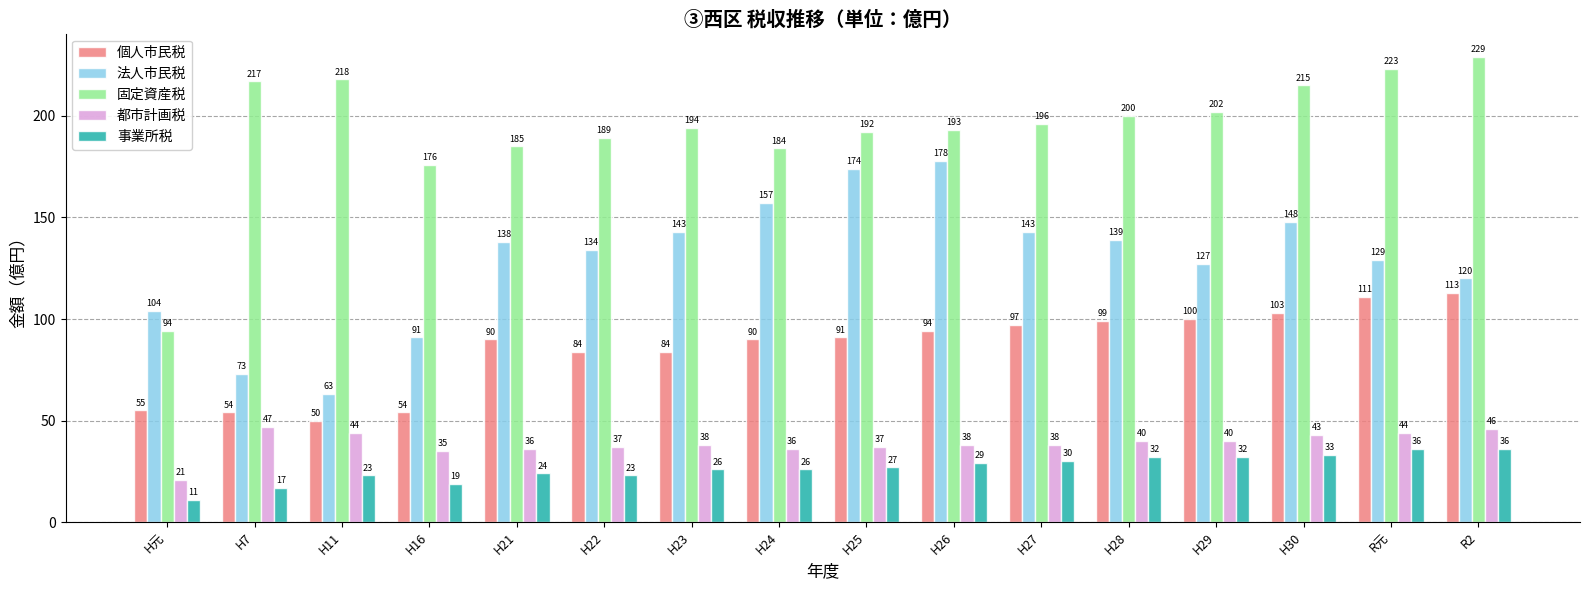

True or false: 都市計画税 has a value of 40 at H29.

True